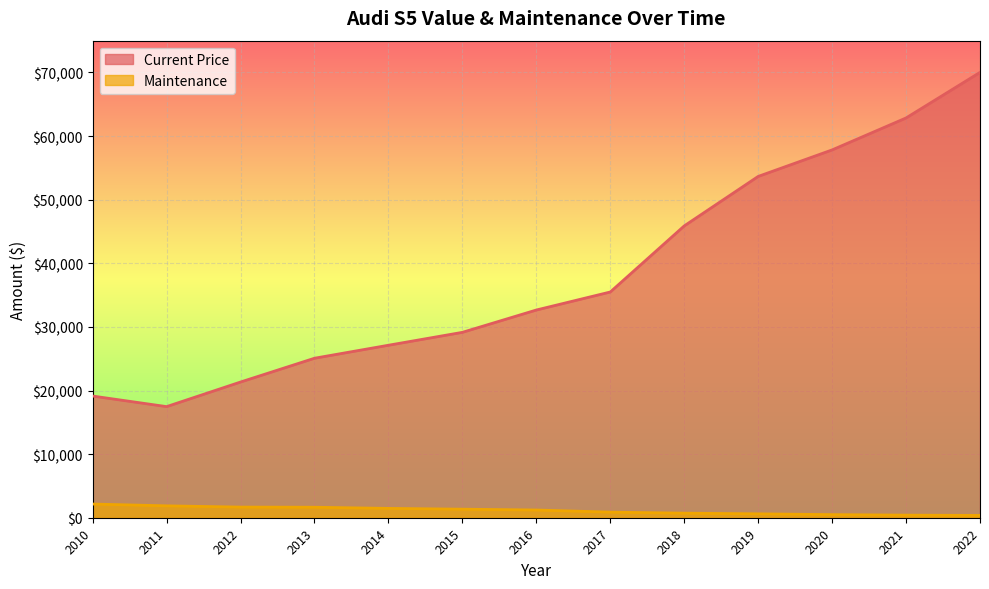

What are all the series names shown in the legend?

Current Price, Maintenance